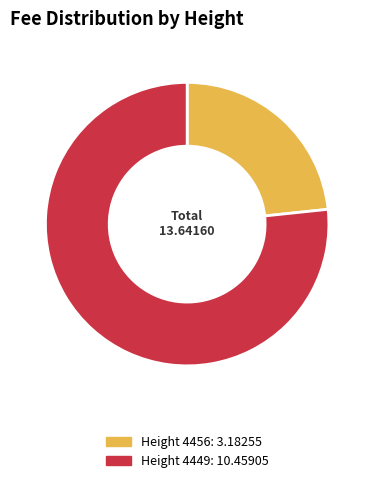

Is there any slice that represents more than half of the pie?

Yes